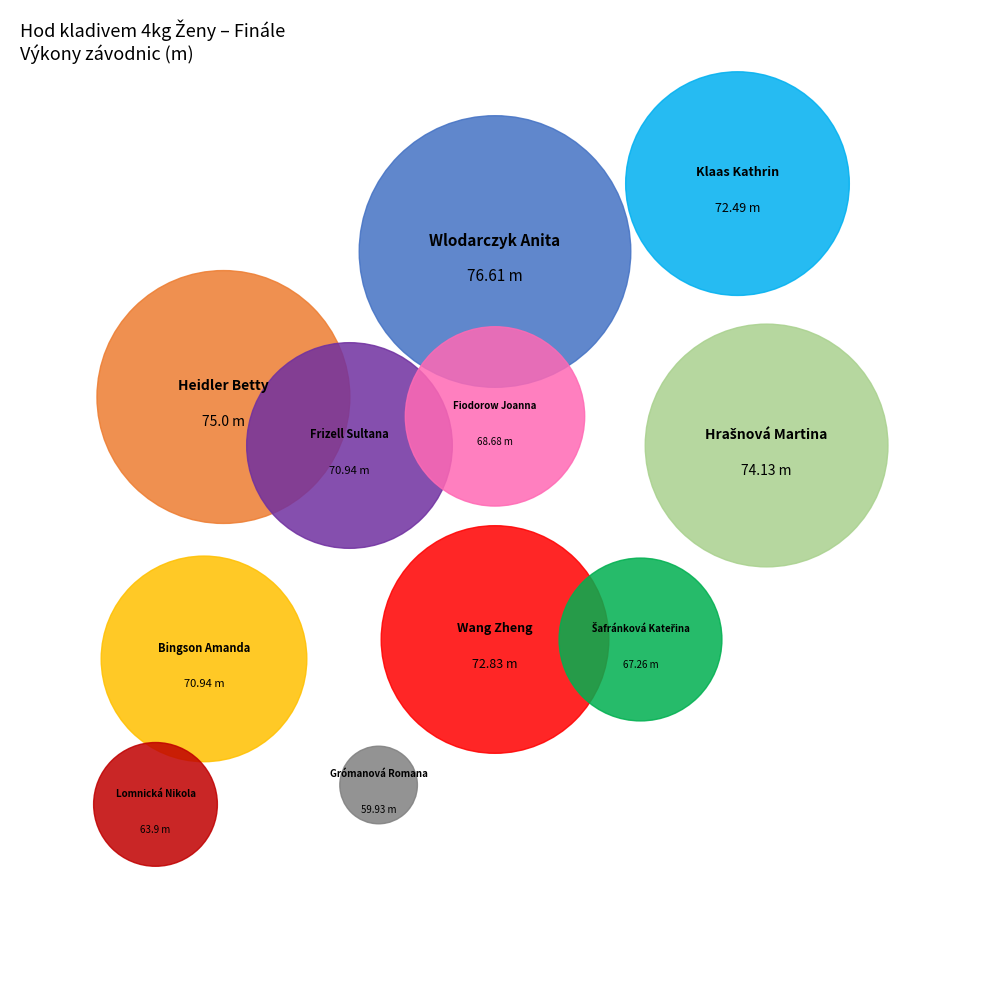

What portion of the pie excludes Šafránková Kateřina?

91.3%